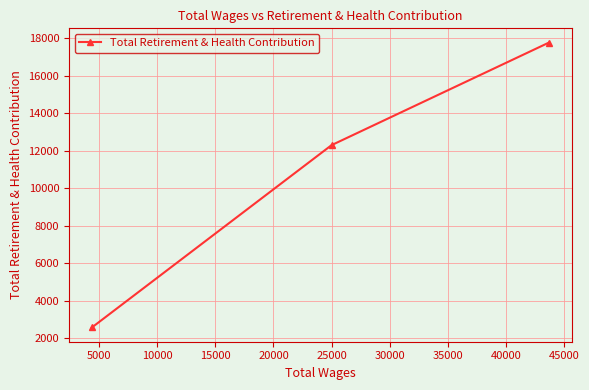

What is the maximum value shown in the chart?

17769